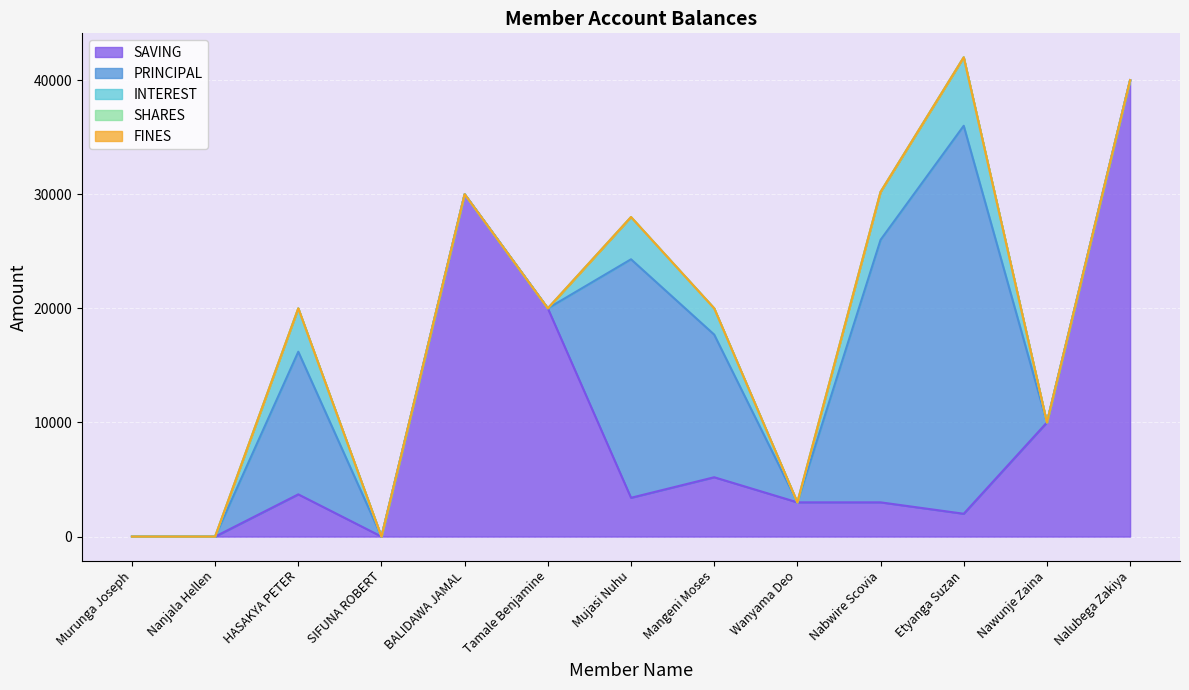

Reading left to right, what are all the values shown in this chart?

SAVING: 0	0	3700	0	30000	20000	3400	5200	3000	3000	2000	10000	40000
PRINCIPAL: 0	0	12500	0	0	0	20900	12500	0	23000	34000	0	0
INTEREST: 0	0	3800	0	0	0	3700	2300	0	4200	6000	0	0
SHARES: 0	0	0	0	0	0	0	0	0	0	0	0	0
FINES: 0	0	0	0	0	0	0	0	0	0	0	0	0